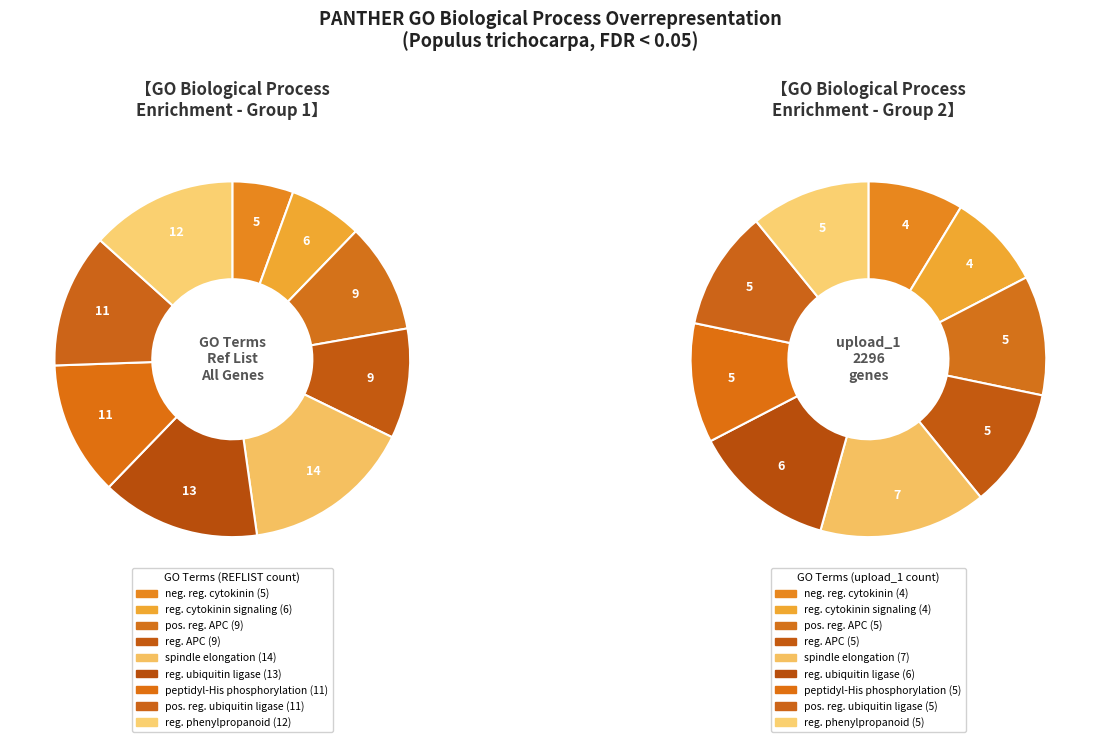

Is the sum of regulation of anaphase-promoting complex and regulation of cytokinin-activated signaling greater than half?

No